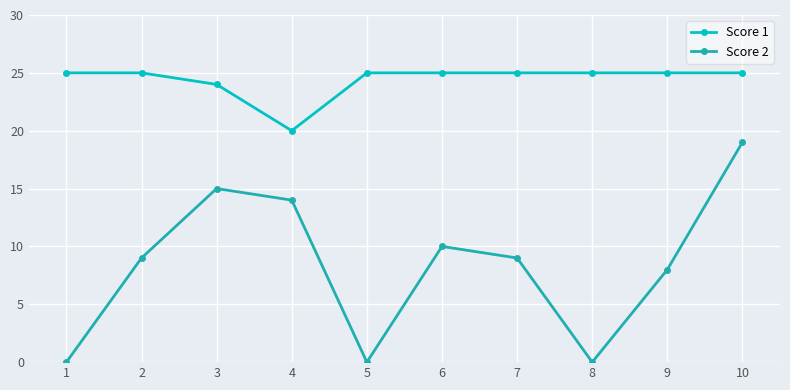

True or false: Score 1 and Score 2 intersect in this chart.

False